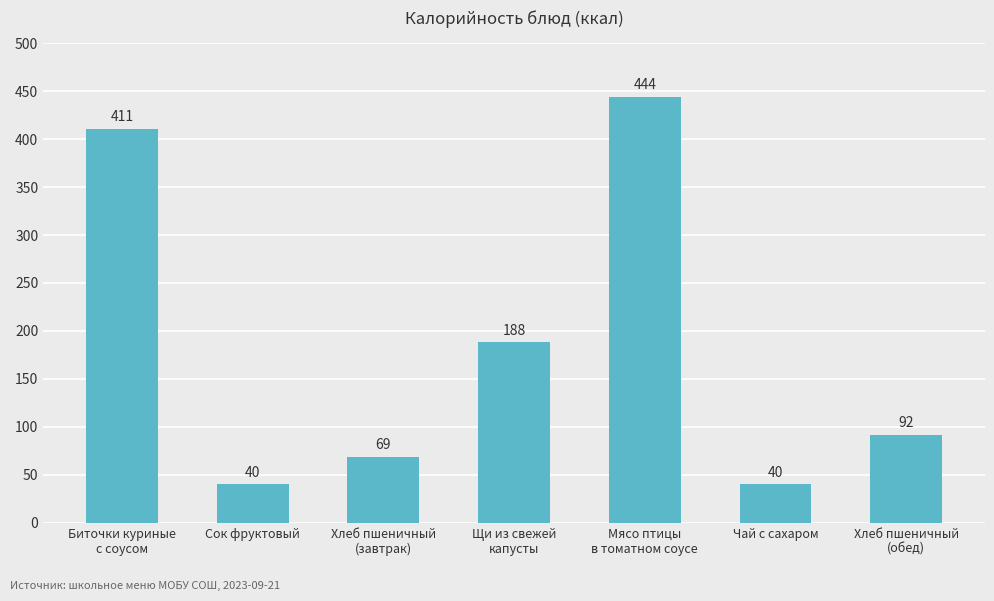

How many bars are there in total?

7